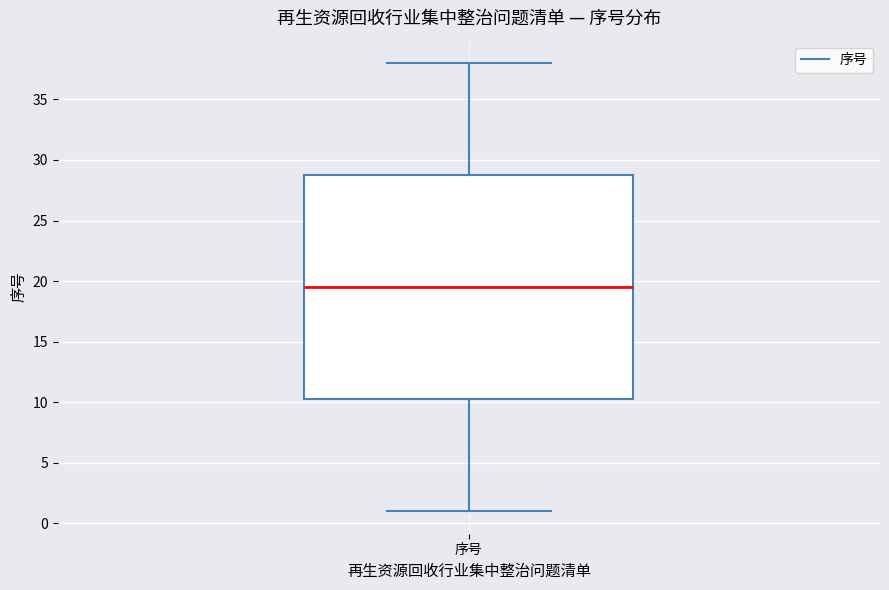

Transcribe this box plot: give where the median line is, the range the box spans, and where the two whiskers end, as read against the y-axis. The values are not printed on the chart, so give them approximately, as read against the axis.

median 19.5, box 10.5 to 29.0, whiskers 1.0 to 38.0